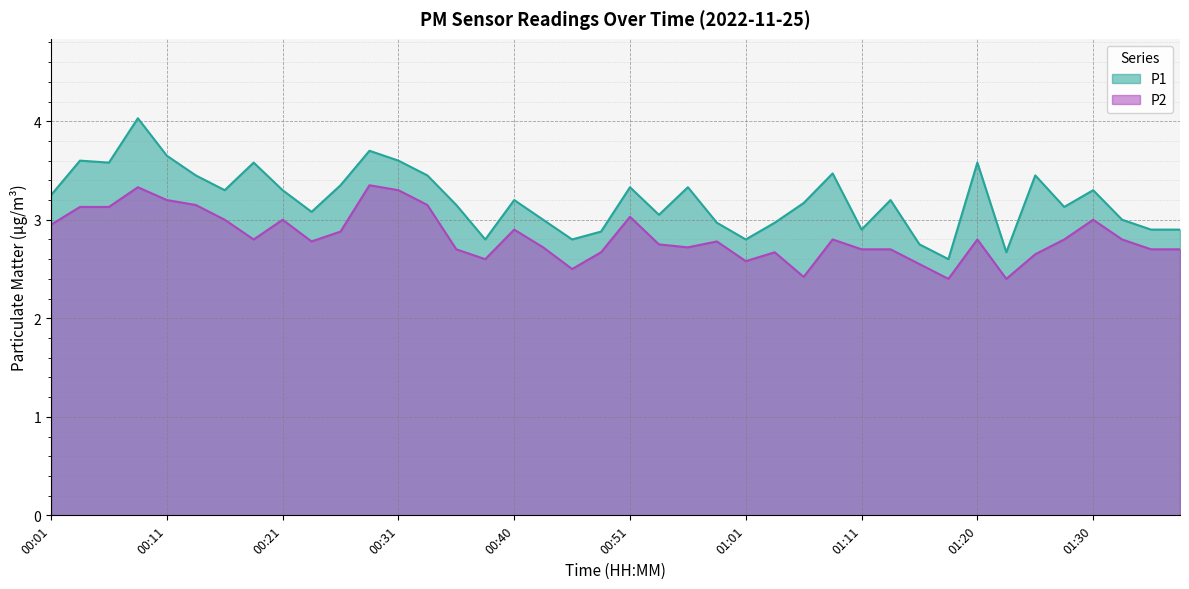

Rank the series by their average value, from lowest to highest.

P2, P1